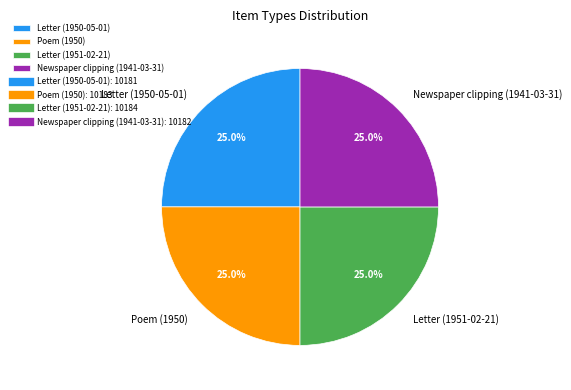

Is Letter (1950-05-01) the majority of the pie?

No